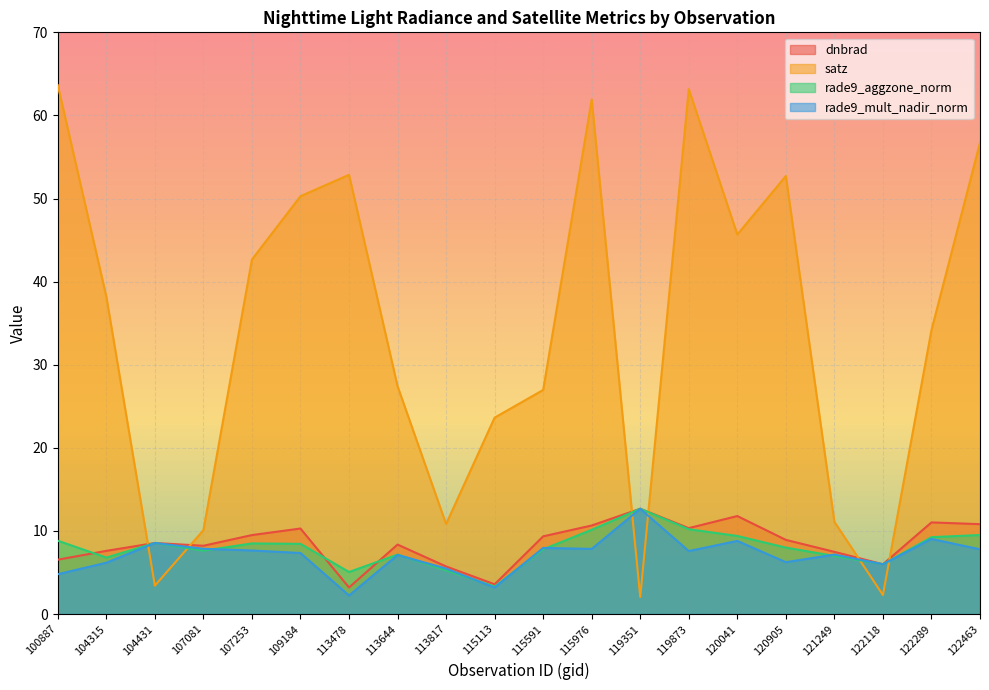

What is the average value of the rade9_mult_nadir_norm series?

7.1